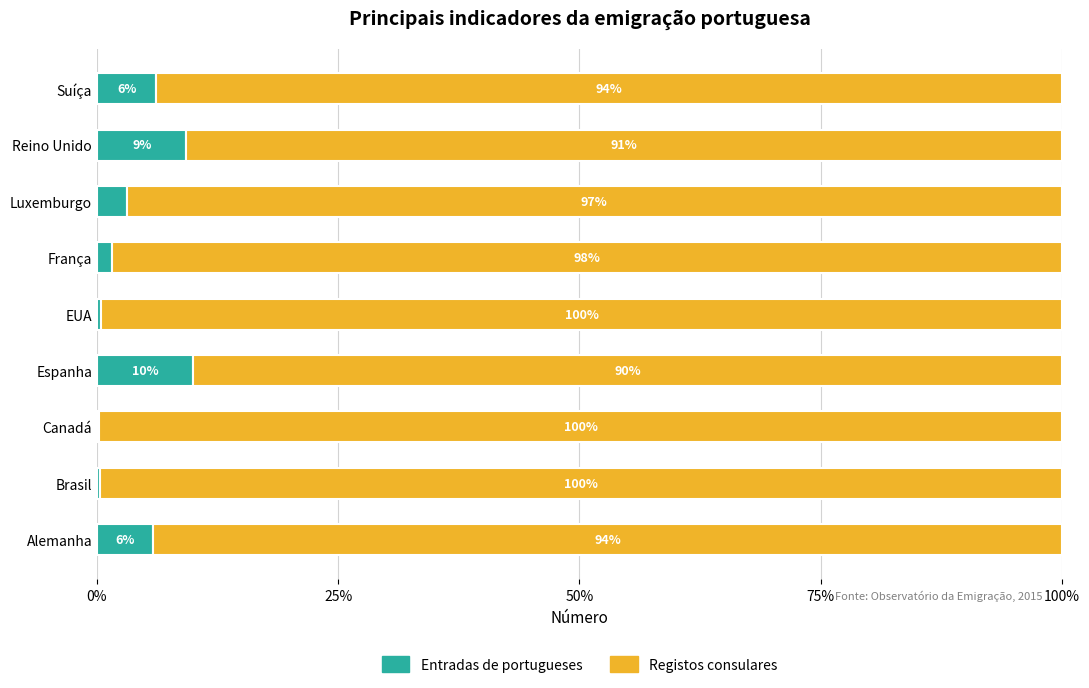

What is the highest value of the Entradas de portugueses series?

10.0